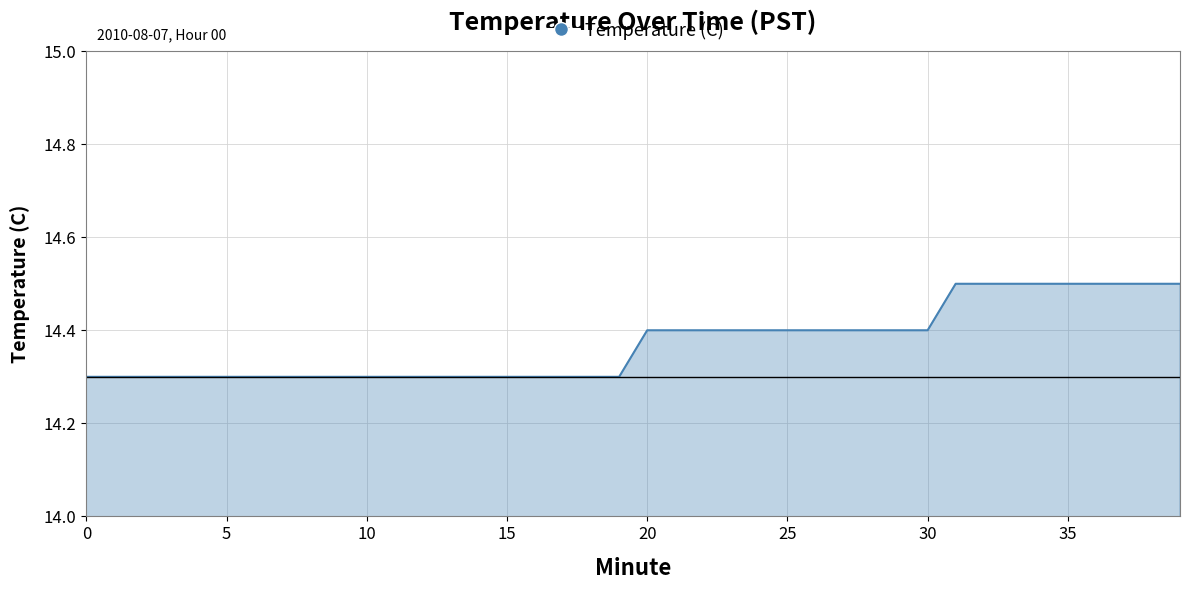

What is the maximum value shown in the chart?

14.5